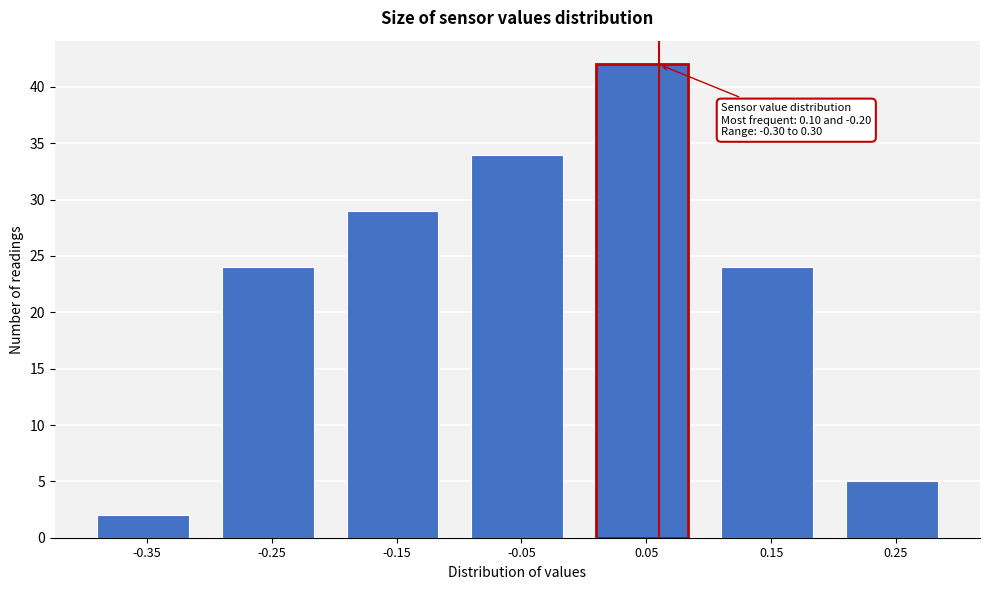

Reading left to right, extract all data points from this chart.

-0.35=2	-0.25=24	-0.15=29	-0.05=34	0.05=42	0.15=24	0.25=5